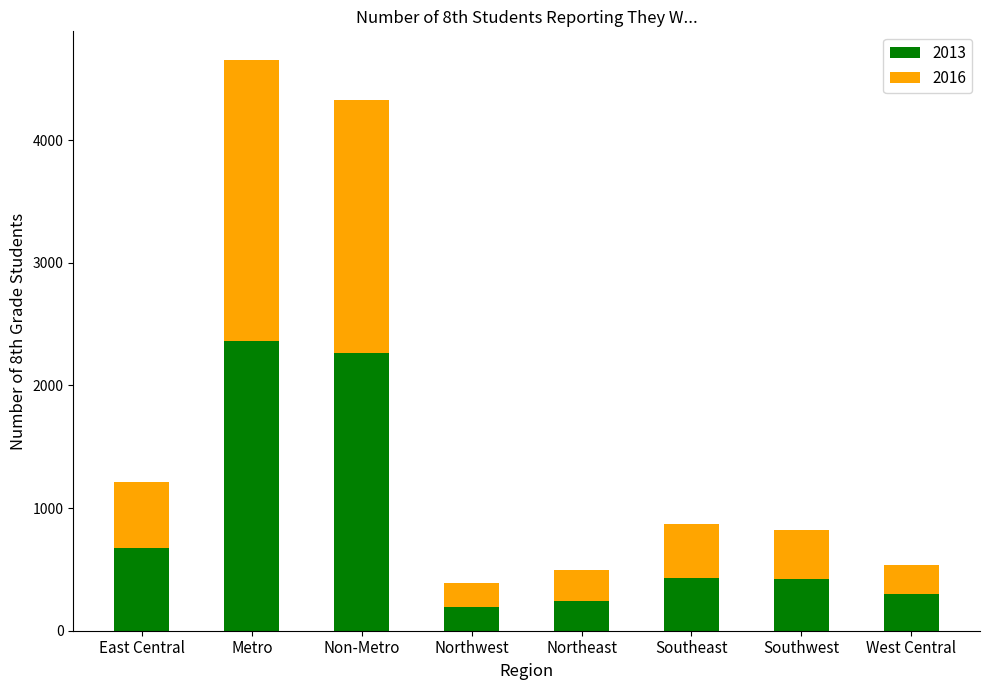

What is the lowest value of the 2013 series?

192